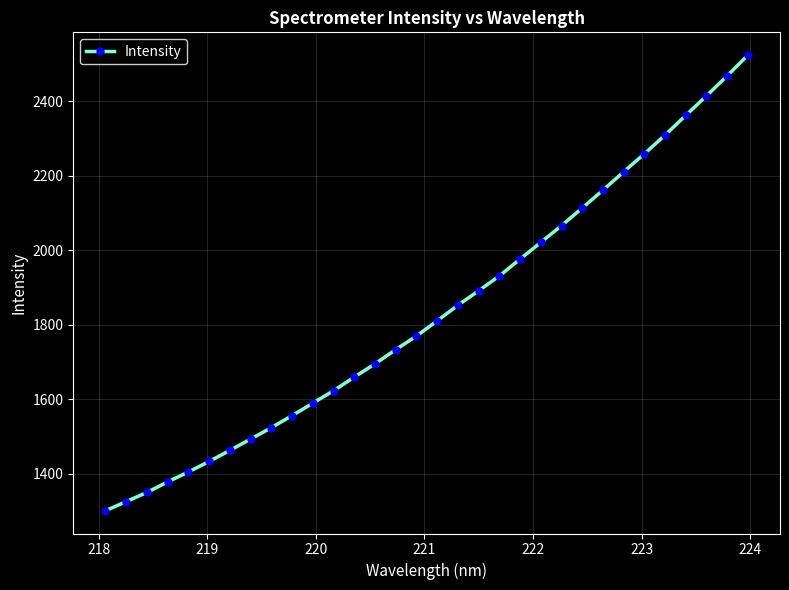

What is the value of the 6th point from the left?

1432.8